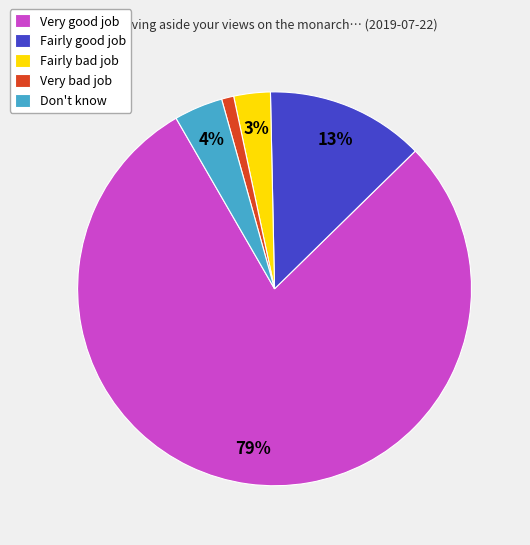

Do Fairly bad job and Very bad job together represent more than half of the pie?

No